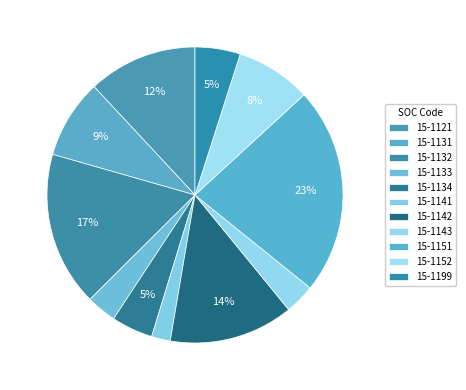

What percentage is the 15-1132 slice, to the nearest percent?

17%